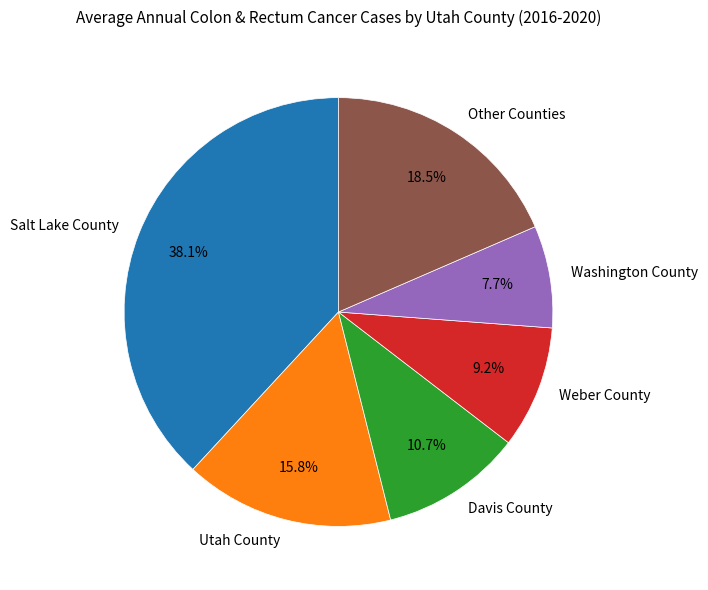

Which has a higher value, Davis County or Weber County?

Davis County